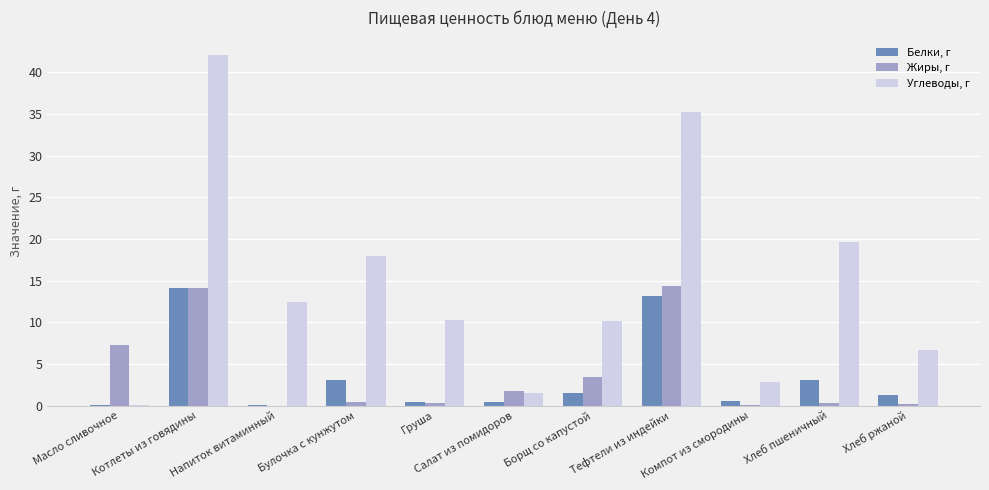

What is the maximum value for Жиры, г?

14.4